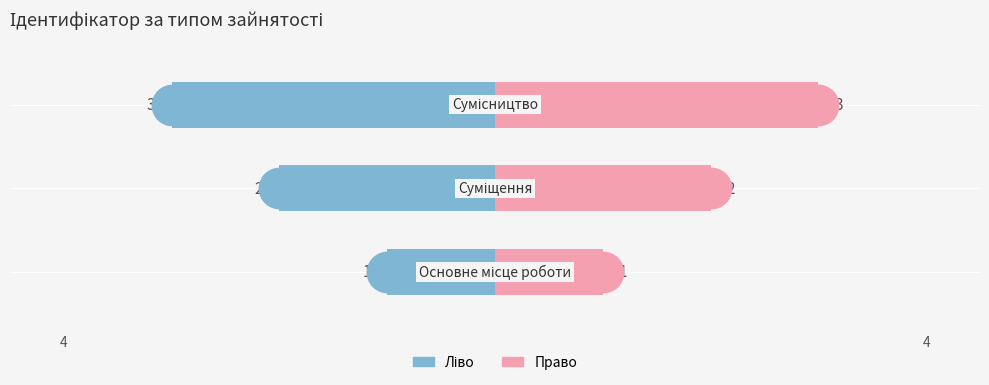

How many Ідентифікатор (право) values are between 1 and 3?

3